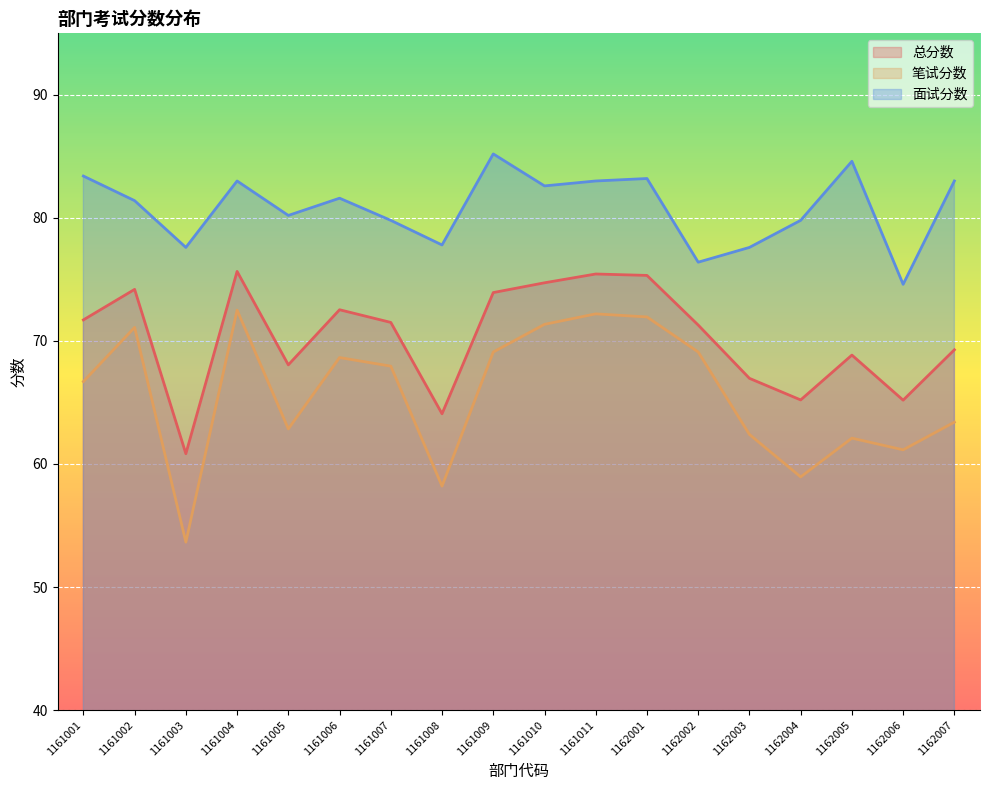

What is the difference between the maximum and minimum values in the 总分数 series?

14.8